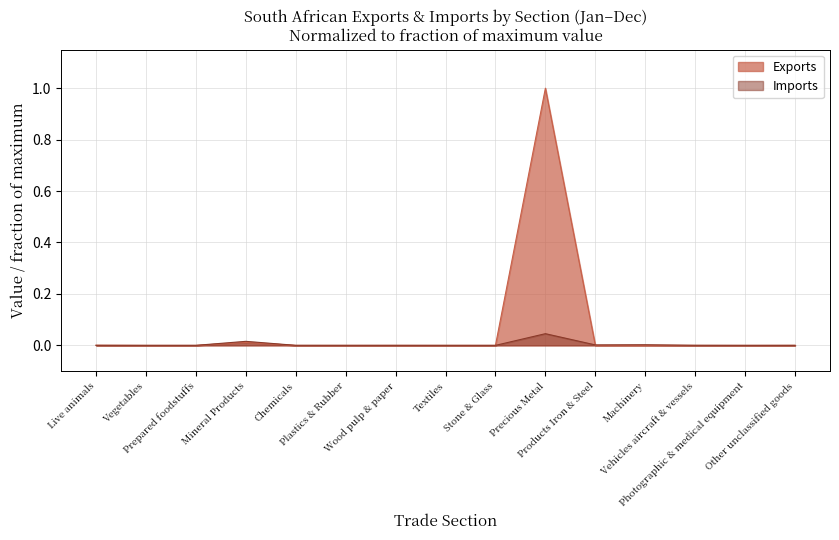

Is it true that Exports equals 0.0 at Products Iron & Steel?

False